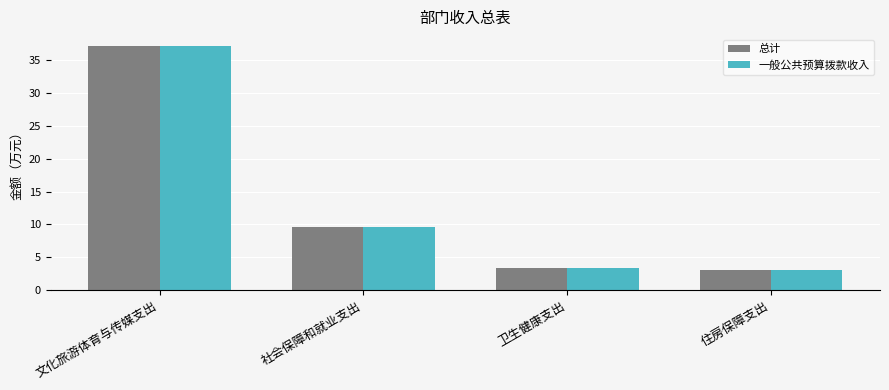

Is it true that 总计 equals 5.4 at 卫生健康支出?

False